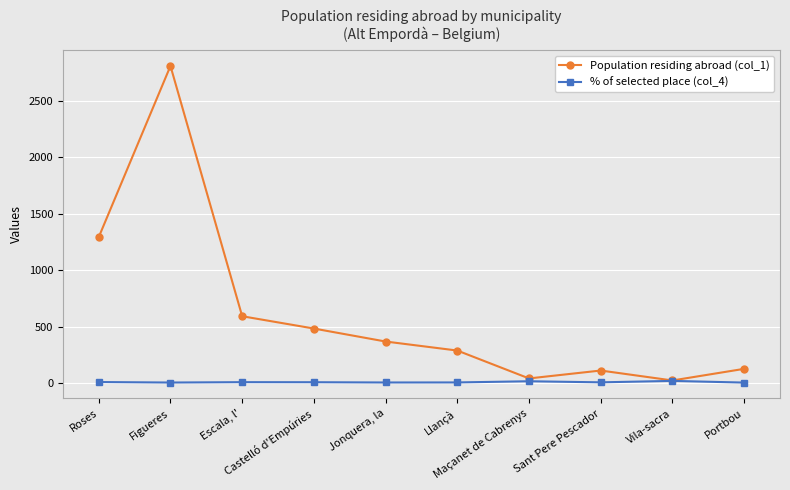

Is it true that Population residing abroad (col_1) equals 125.0 at Portbou?

True